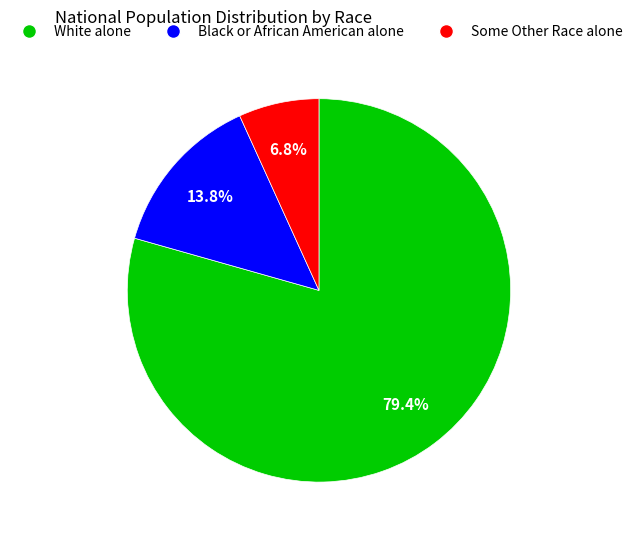

Which category accounts for the majority?

White alone